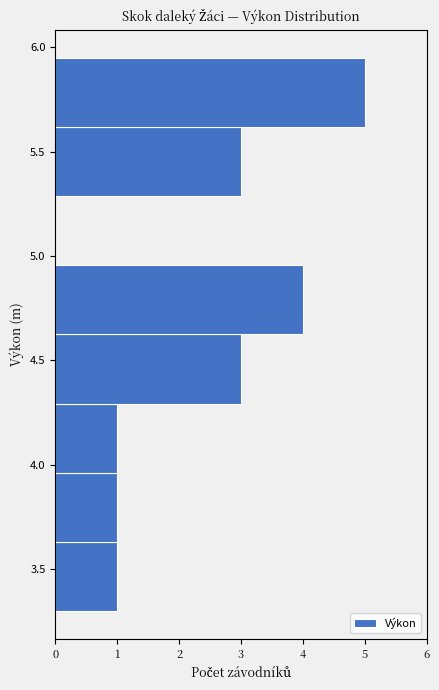

How long is the bar that spans 3.30 to 3.65 on the y-axis? Neither the bar edges nor the lengths are printed on the chart, so give them approximately, as read against the axes.

1